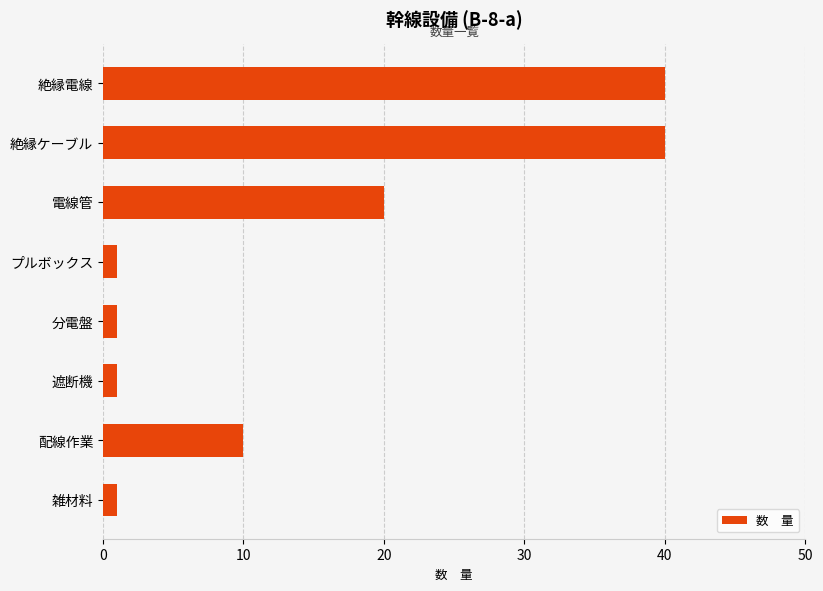

Is it true that the value at 絶縁電線 is 40?

True